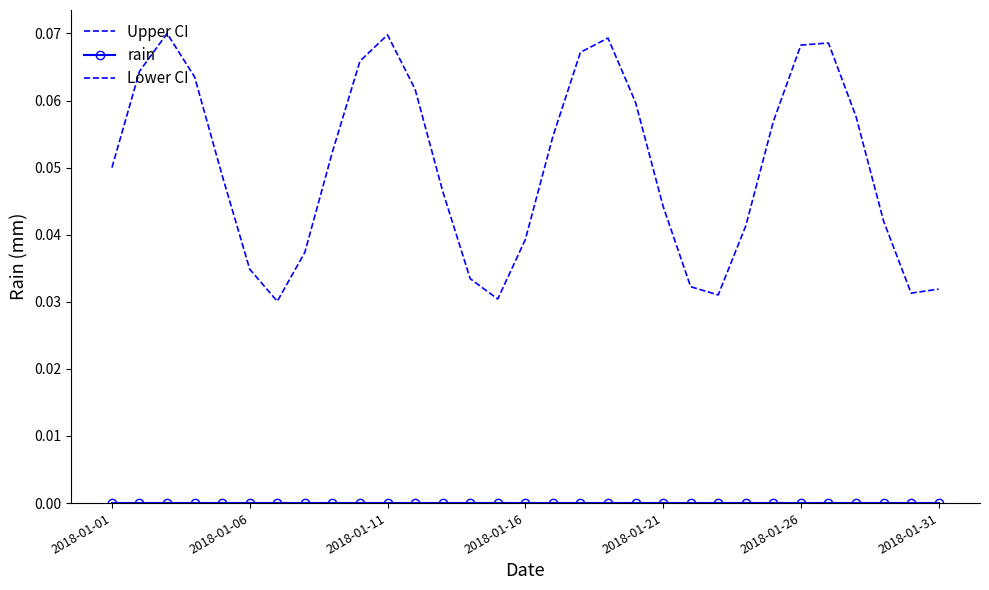

True or false: Upper CI and Lower CI intersect in this chart.

False